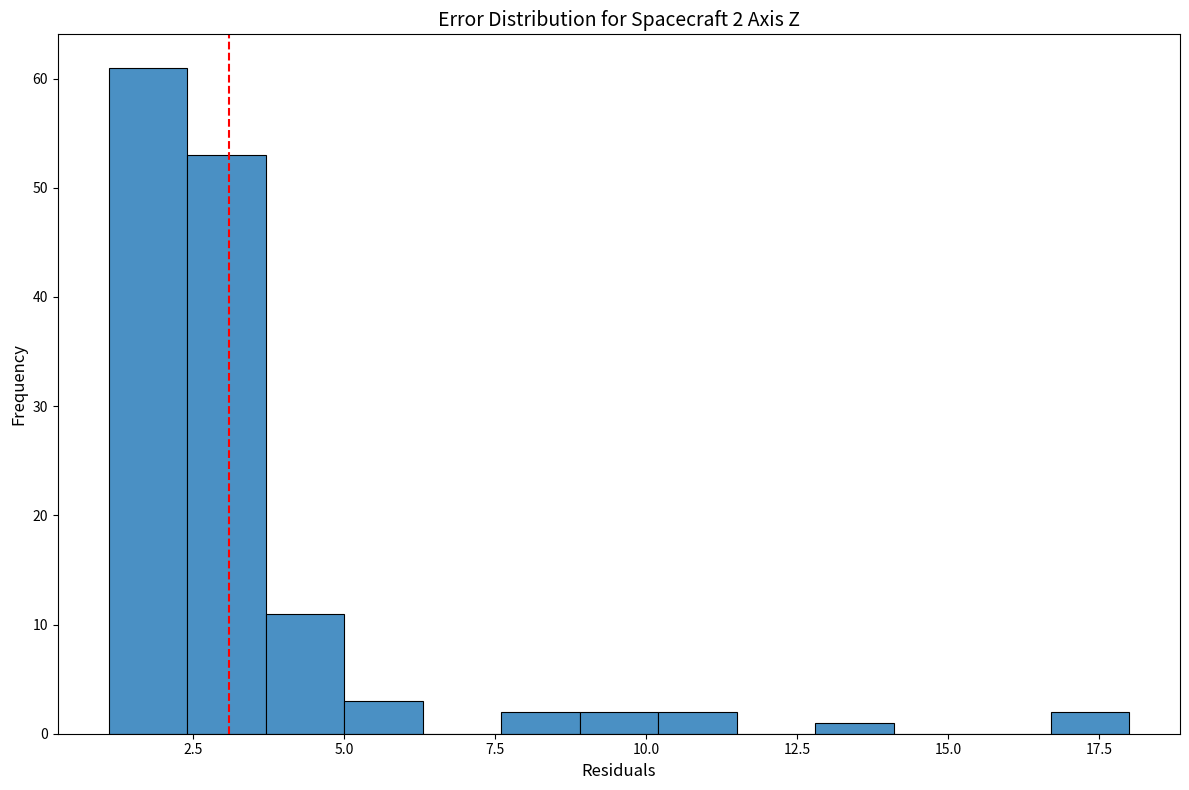

Read against the x-axis, roughly where is the centre of the tallest bar?

2.0